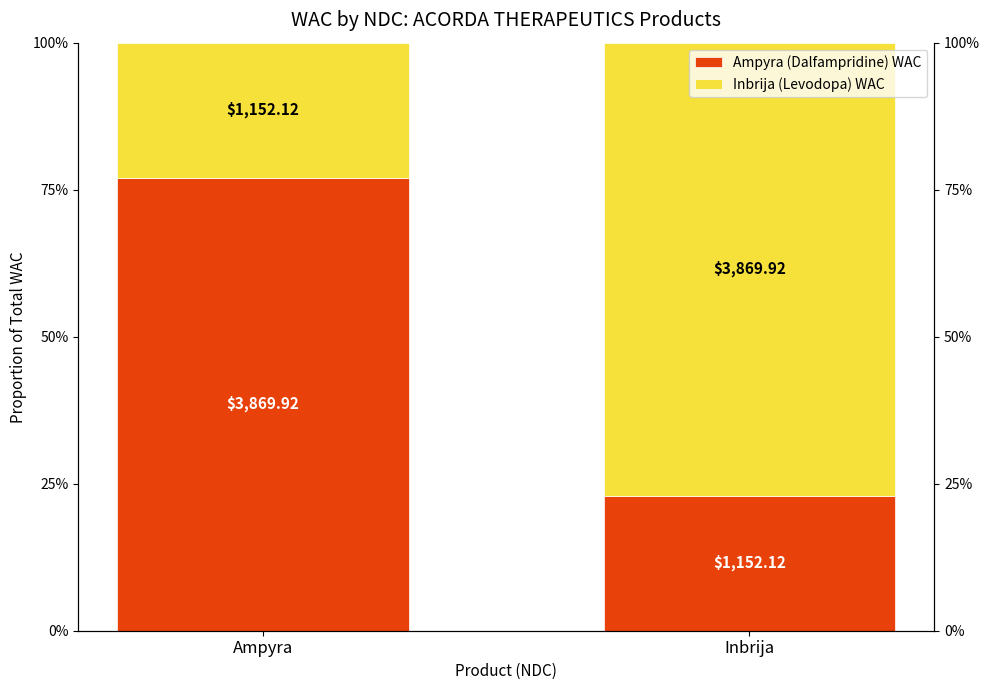

Which series has the largest range (max minus min)?

Ampyra (Dalfampridine) WAC